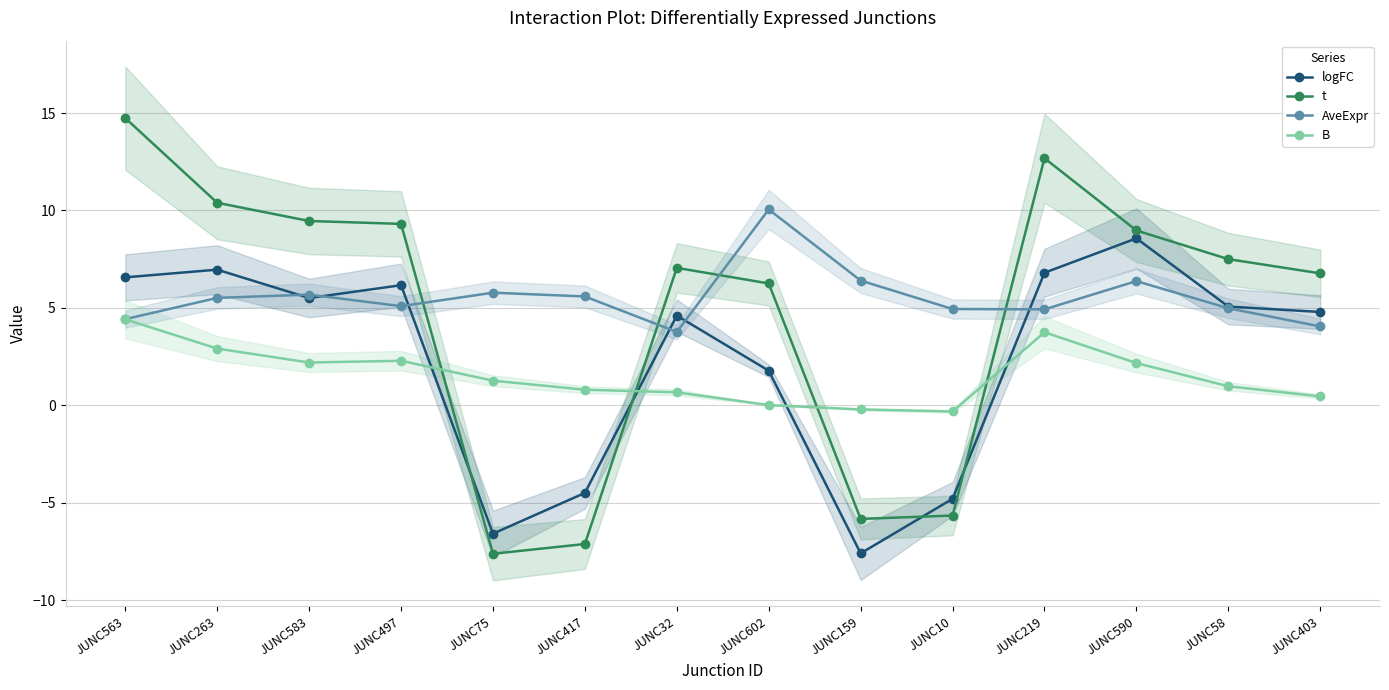

After their last crossing, which series has the higher values: t or B?

t